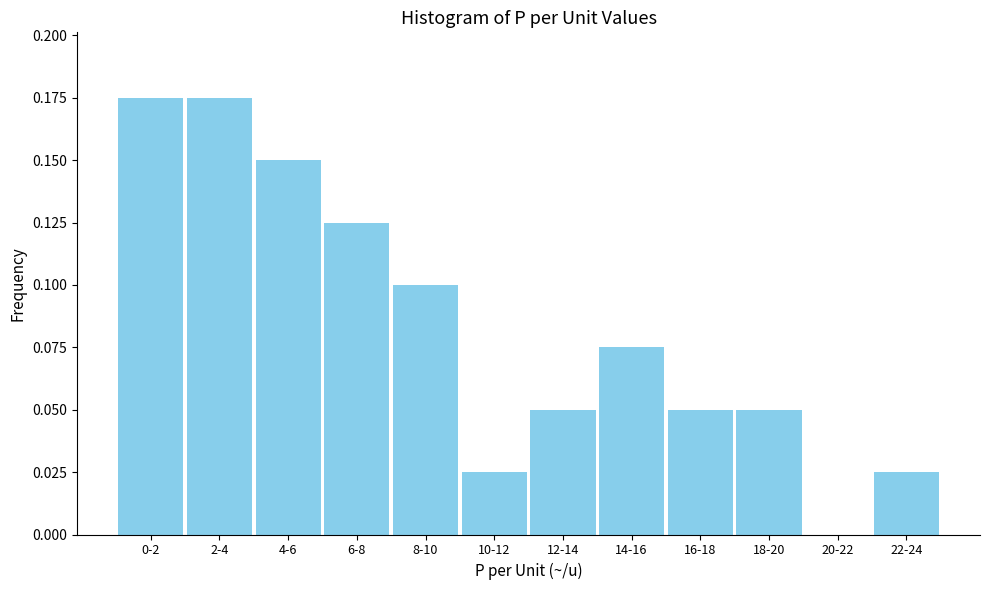

Is it true that the value at 8-10 is 0.1?

True